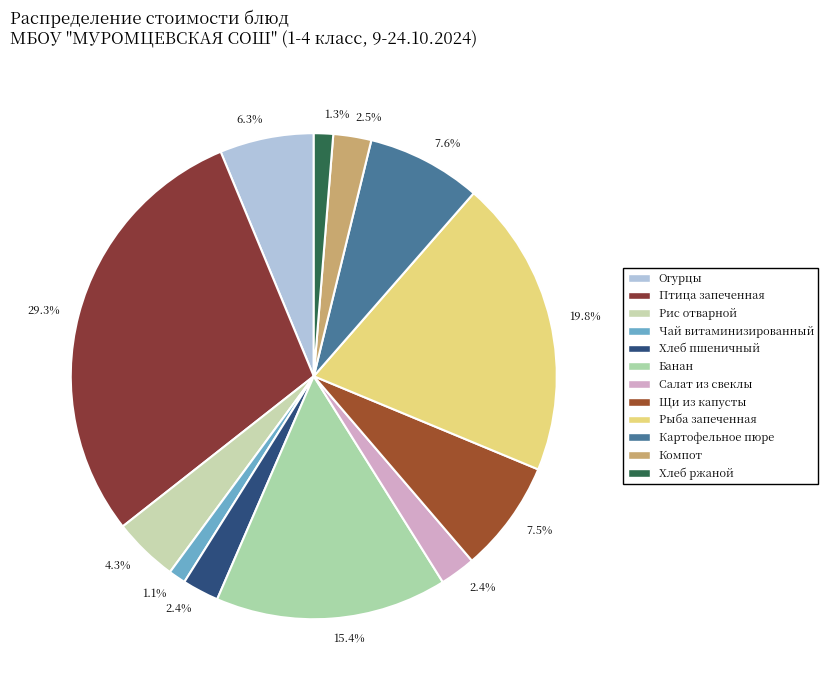

Which slice is the largest?

Птица запеченная